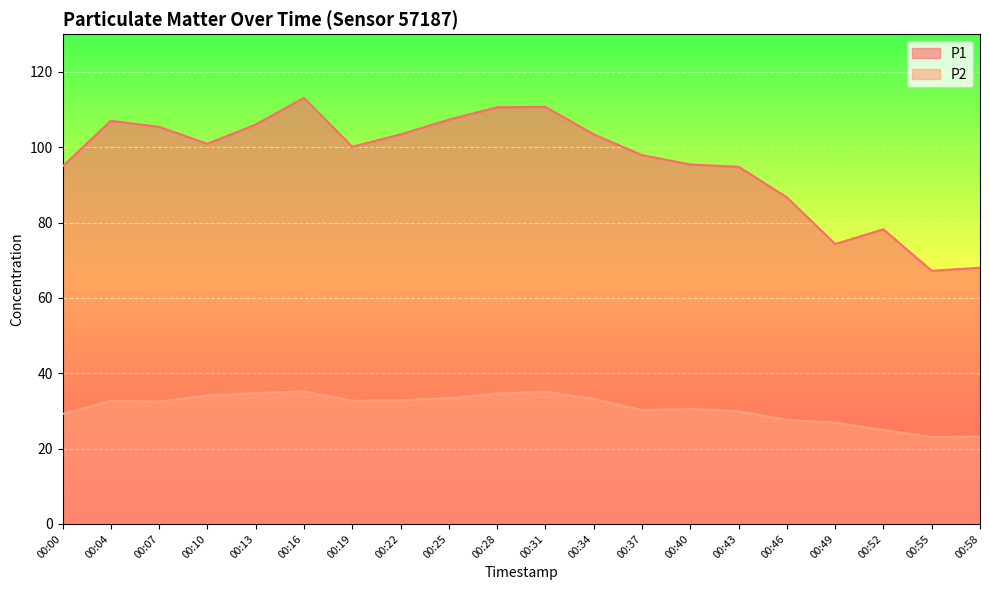

Reading left to right, list all the values displayed in this chart.

P1: 94.9	107.0	105.4	100.9	106.0	113.1	100.1	103.4	107.3	110.6	110.7	103.4	97.9	95.4	94.8	86.7	74.3	78.2	67.2	68.0
P2: 29.2	32.7	32.5	34.1	34.7	35.2	32.7	32.8	33.4	34.6	35.1	33.2	30.2	30.5	29.9	27.6	26.9	24.9	23.1	23.2